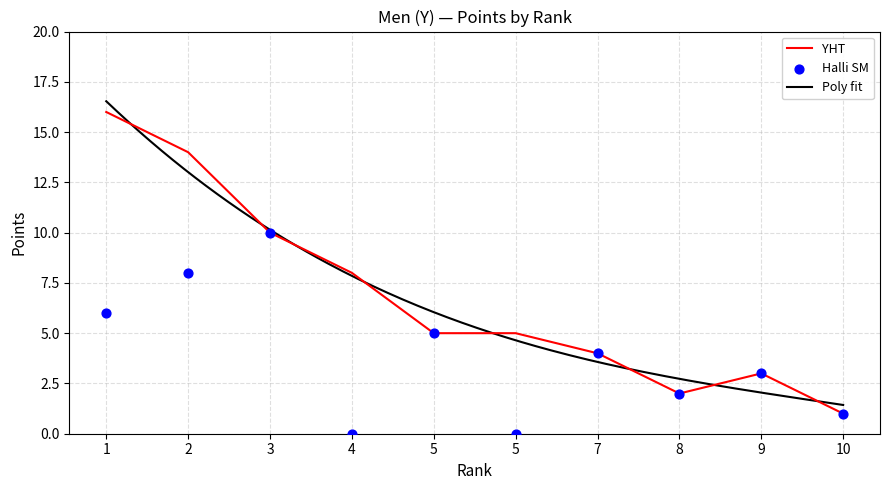

Is the value of YHT at 5 greater than the value of Halli SM at 5?

No